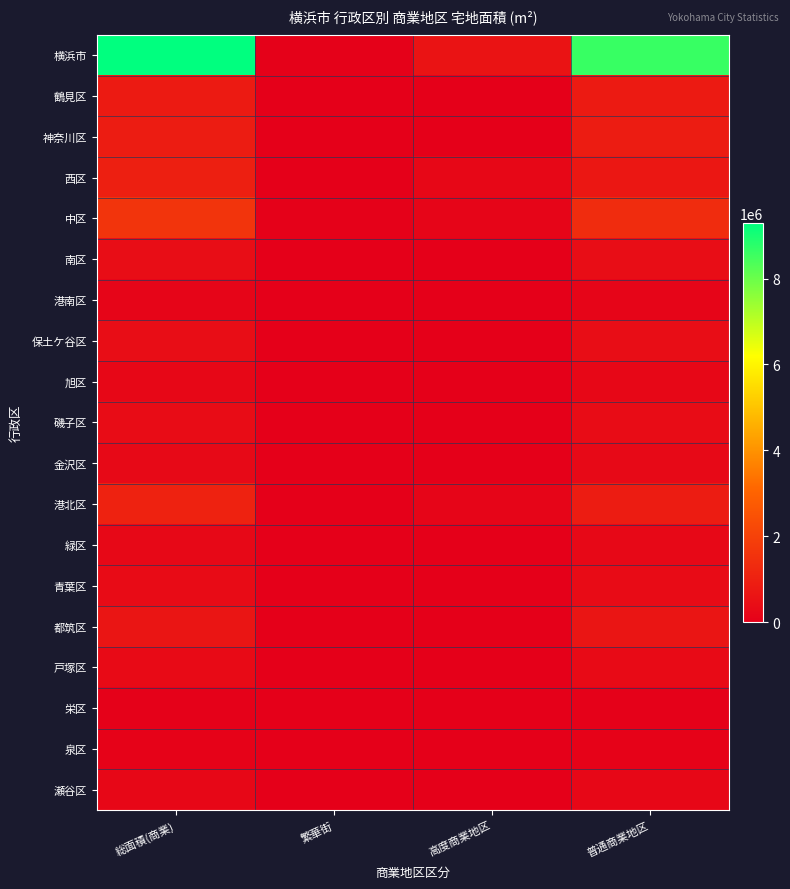

How many categories are shown in the chart?

4